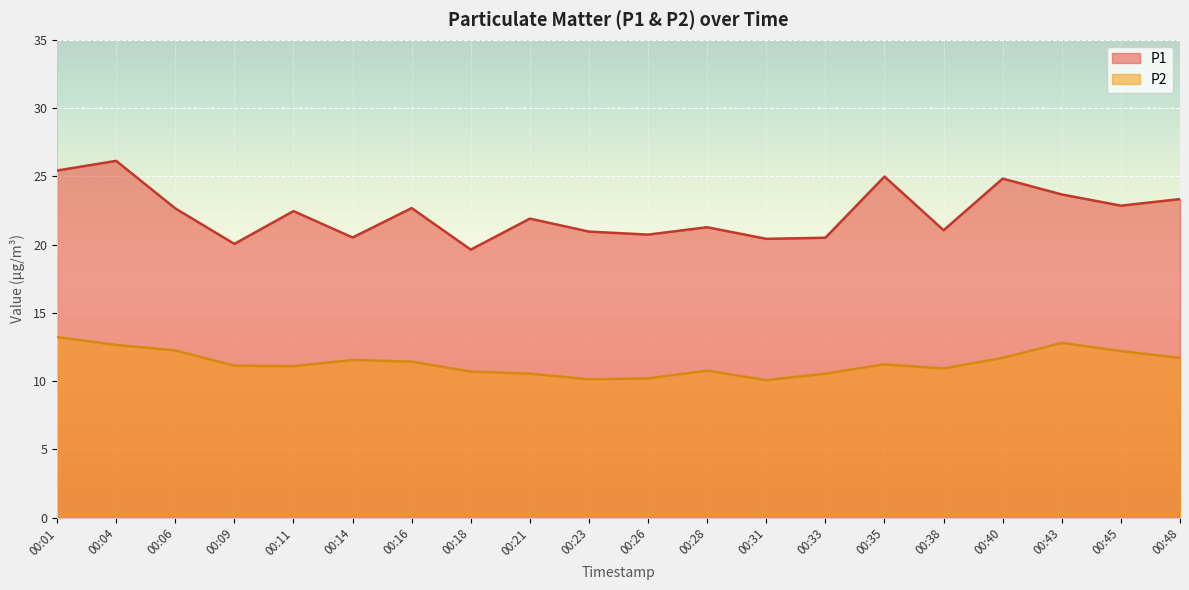

List the labels in order of P2 value, largest first.

00:01, 00:43, 00:04, 00:06, 00:45, 00:40, 00:48, 00:14, 00:16, 00:35, 00:09, 00:11, 00:38, 00:28, 00:18, 00:21, 00:33, 00:26, 00:23, 00:31